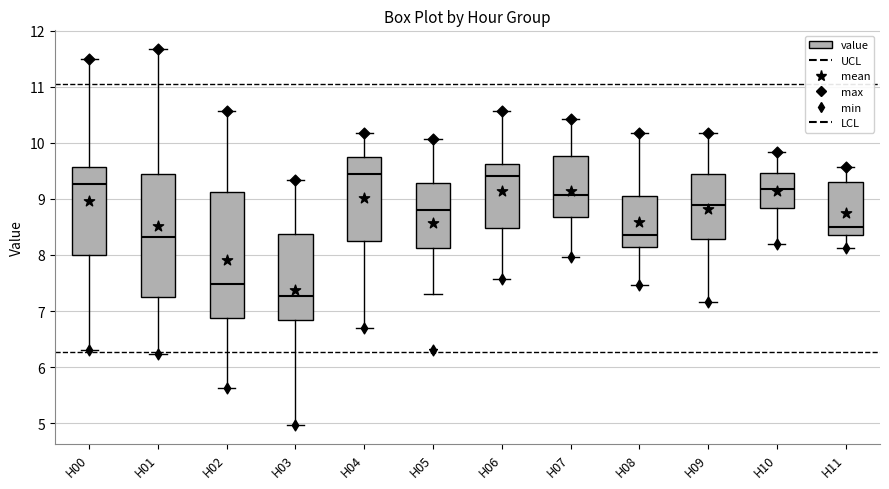

Where is the upper edge of the box for H11 on the y-axis? The values are not printed on the chart, so give them approximately, as read against the axis.

9.3